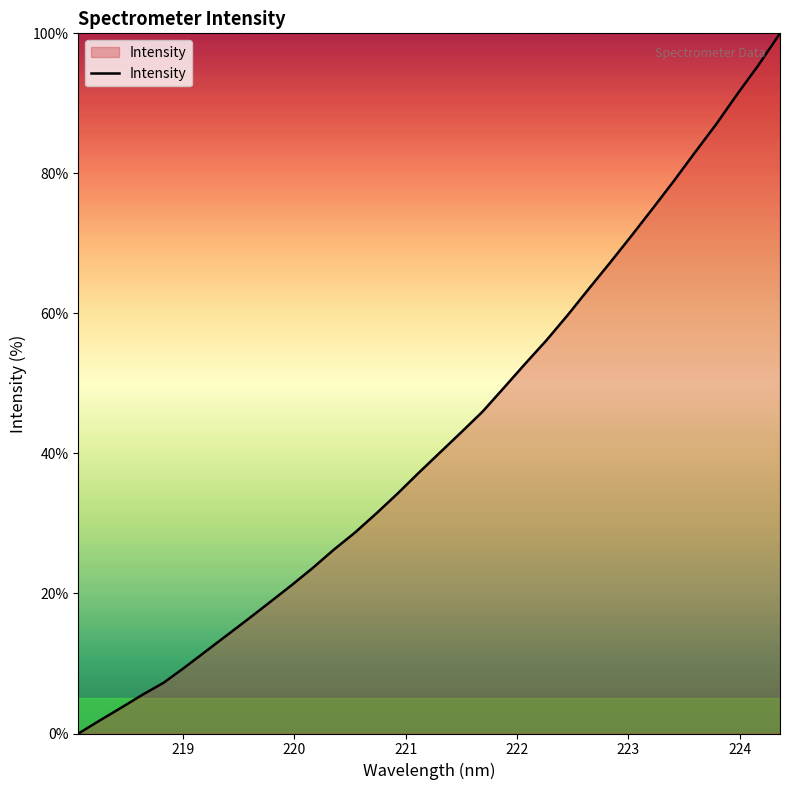

What is the difference between the maximum and minimum values?

100.0